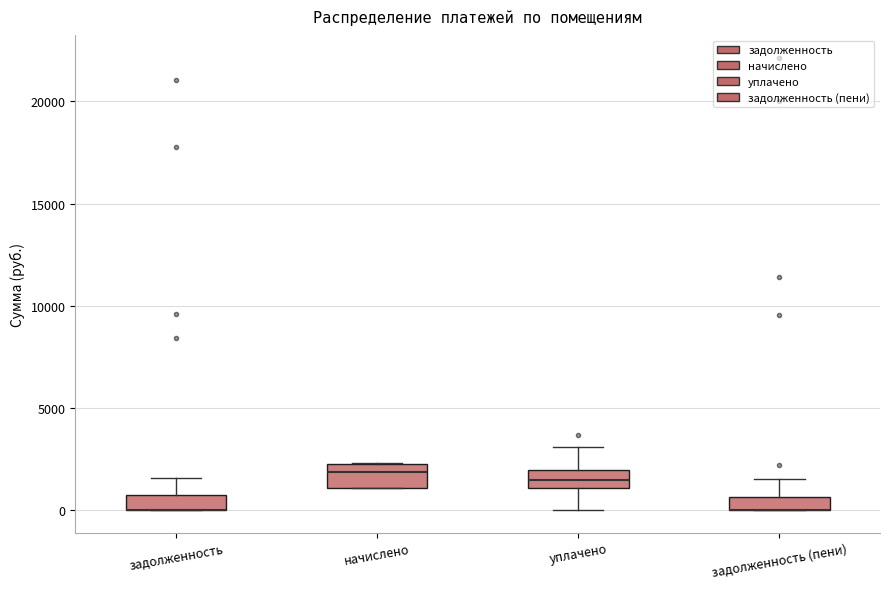

Where is the lower edge of the box for задолженность (пени) on the y-axis? The values are not printed on the chart, so give them approximately, as read against the axis.

0